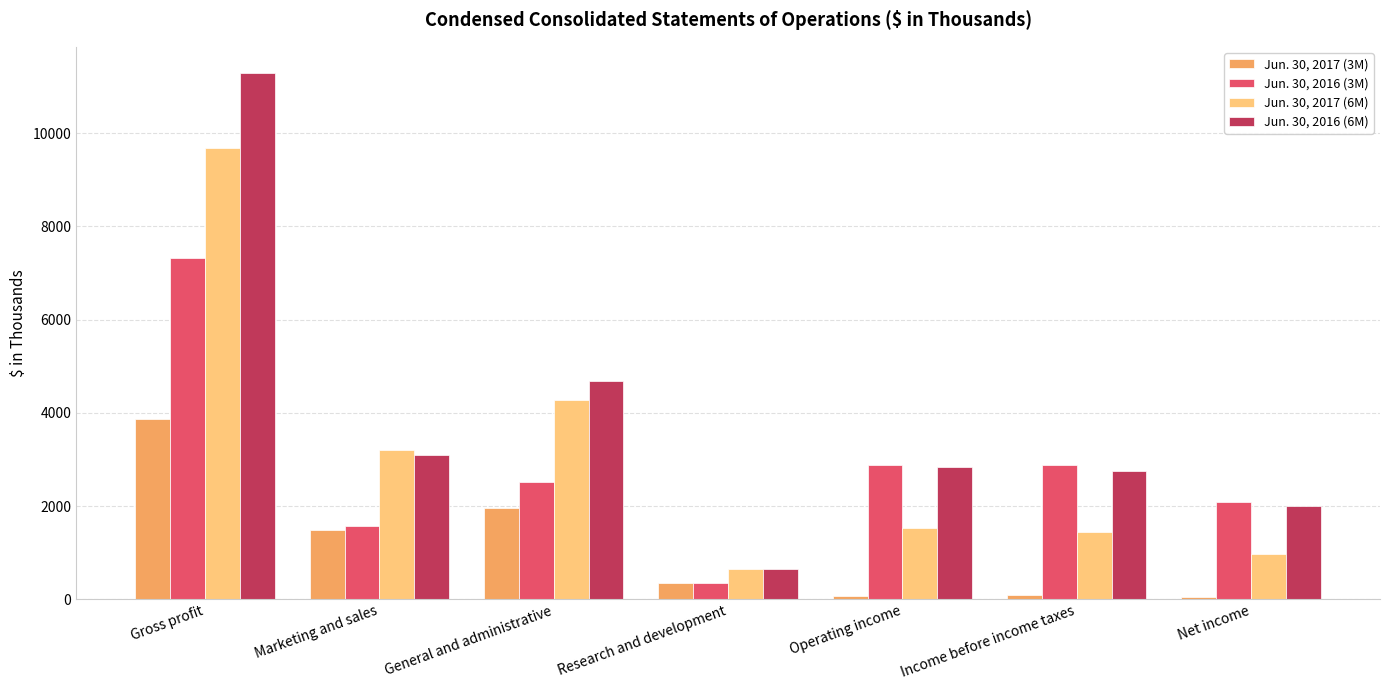

What is the value of the Jun. 30, 2017 (3M) bar at the 7th from the left?

49